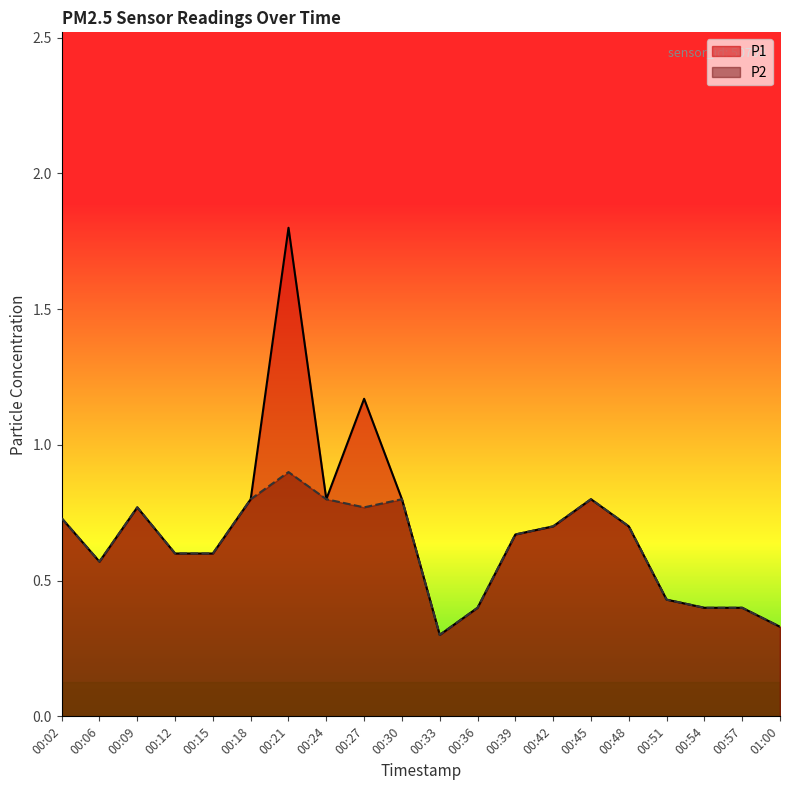

What position from the left is 00:18?

6